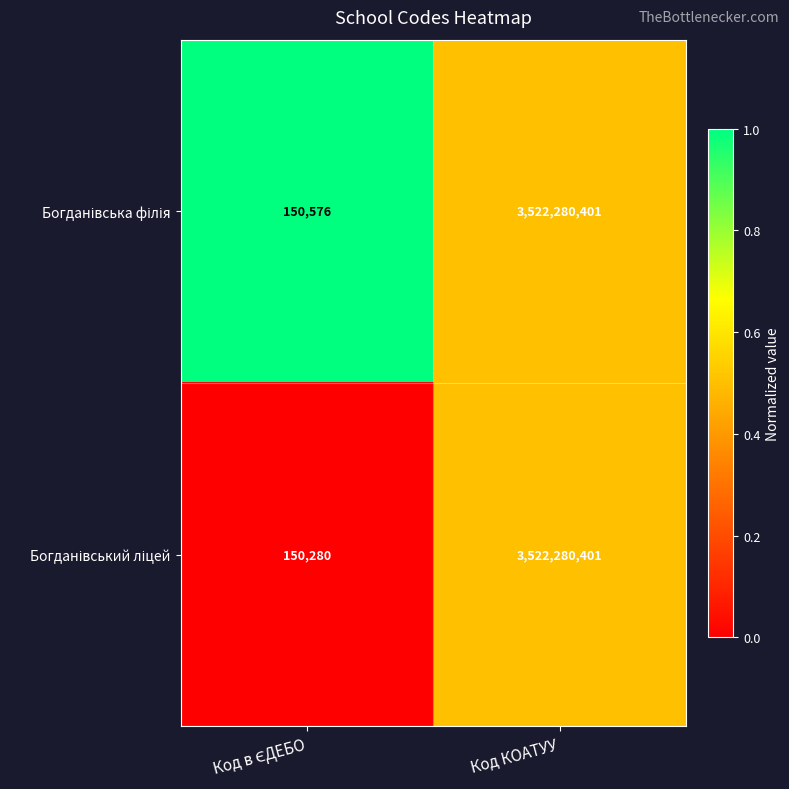

What is the smallest value displayed?

150280